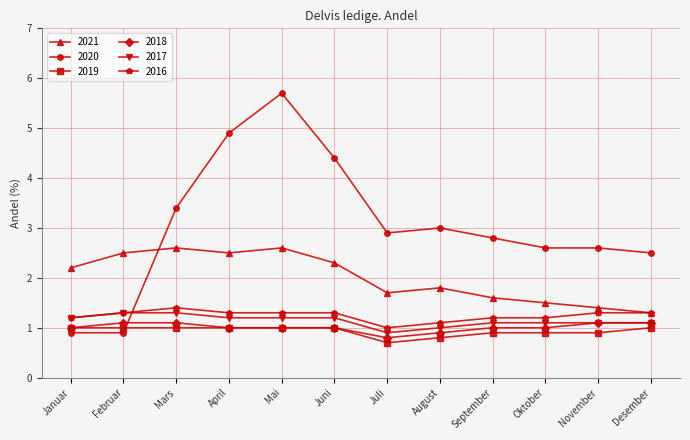

How many 2016 values are between 1 and 2?

12